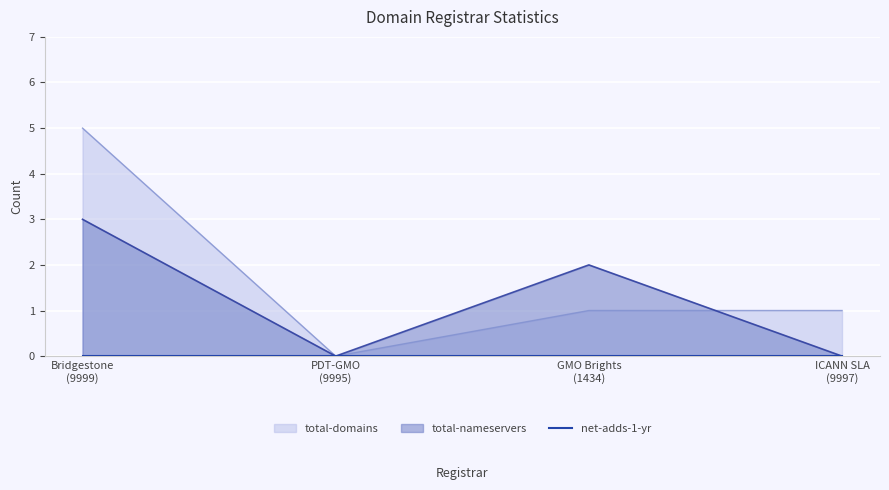

True or false: total-nameservers has more than 2 points higher than both neighbors.

False